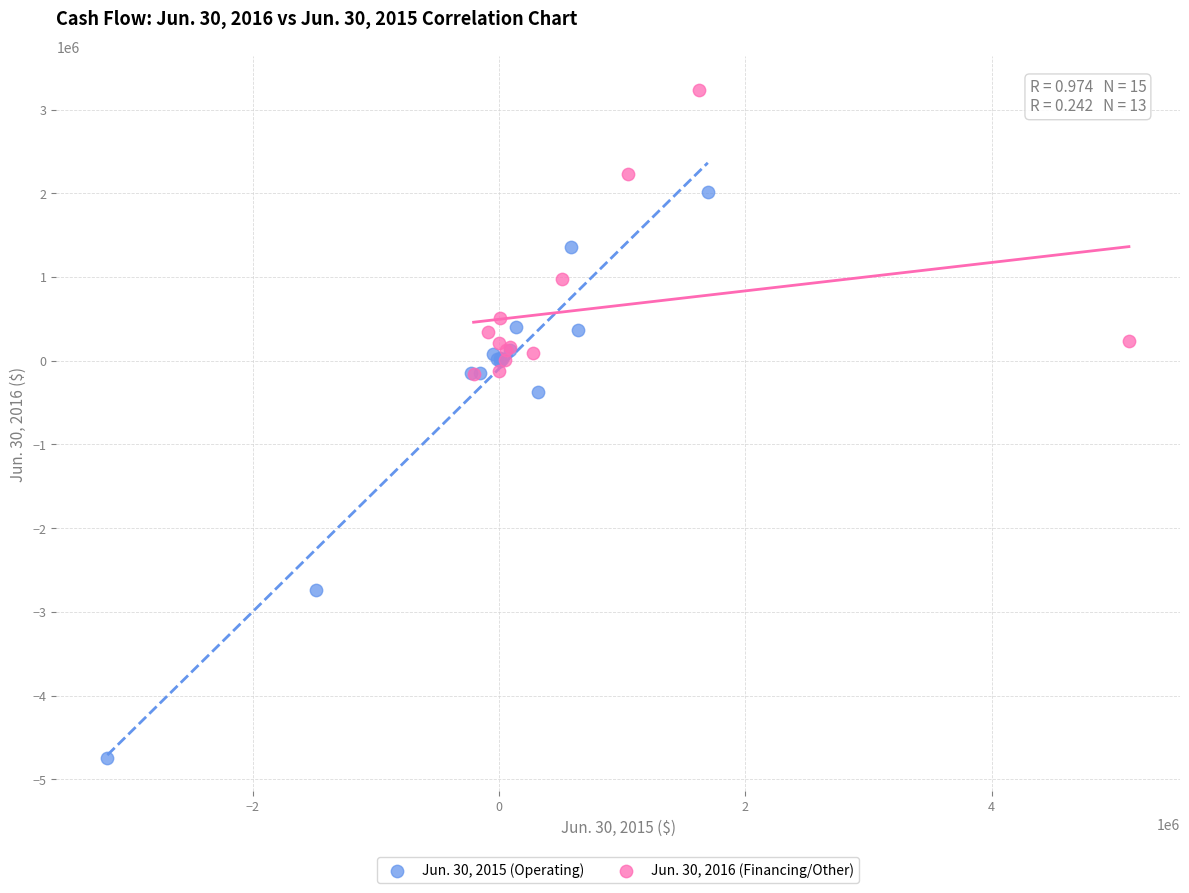

Which series has the widest spread of Y values?

Jun. 30, 2015 (Operating)